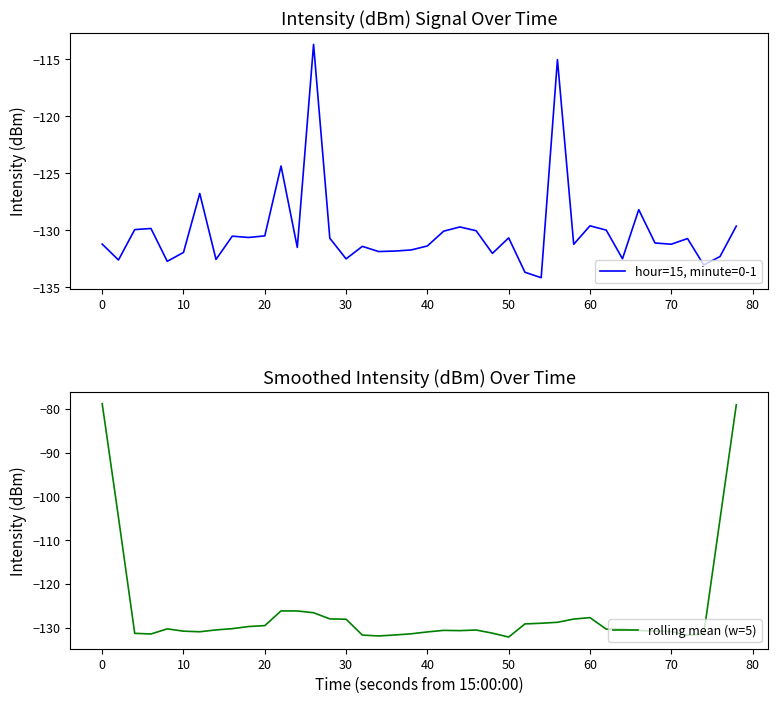

What are all the series names shown in the legend?

hour=15, minute=0-1, rolling mean (w=5)